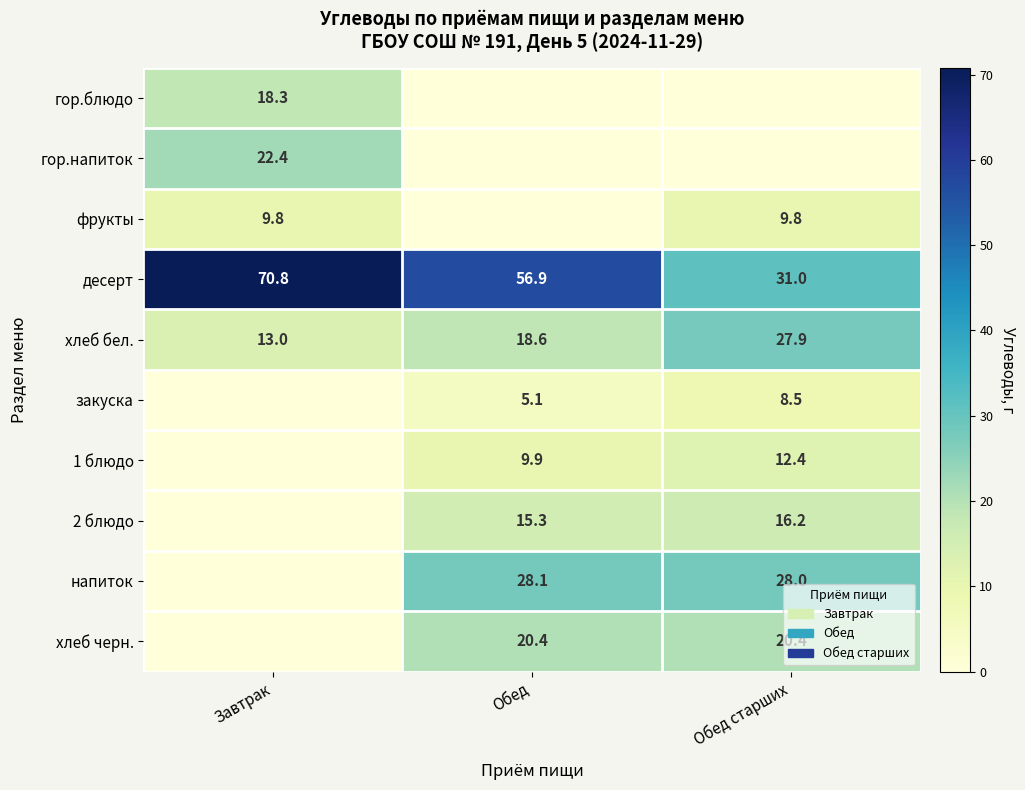

Is the value of закуска at Обед greater than the value of хлеб бел. at Обед старших?

No